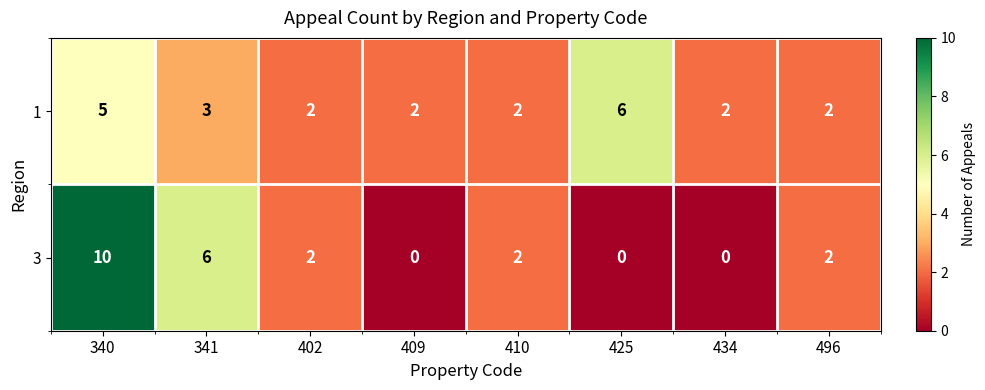

Reading left to right, list all the values displayed in this chart.

1: 340=5	341=3	402=2	409=2	410=2	425=6	434=2	496=2
3: 340=10	341=6	402=2	409=0	410=2	425=0	434=0	496=2